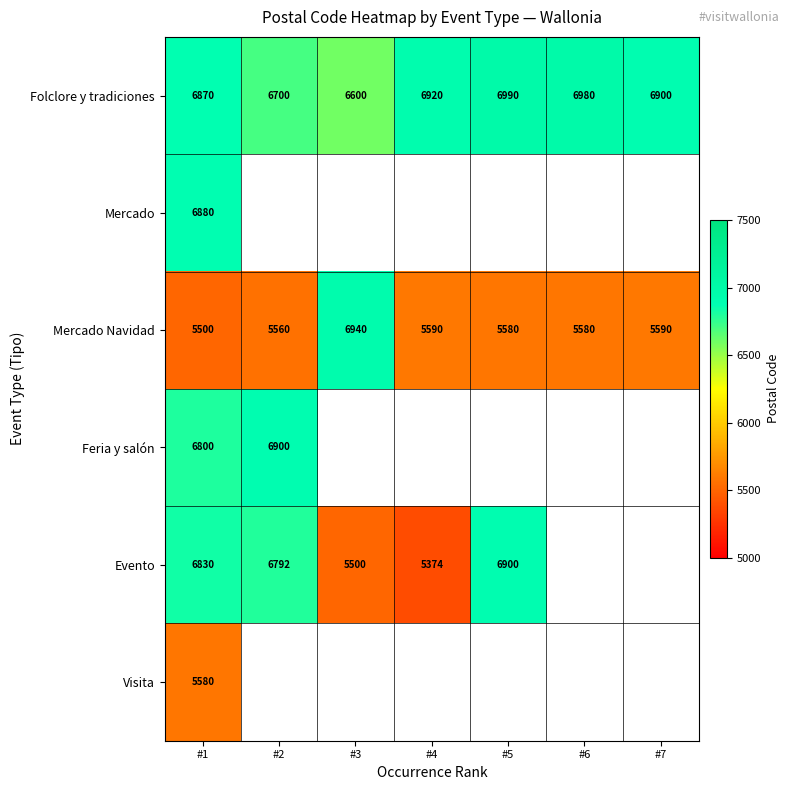

The value of Folclore y tradiciones at #1 is 11904. True or false?

False